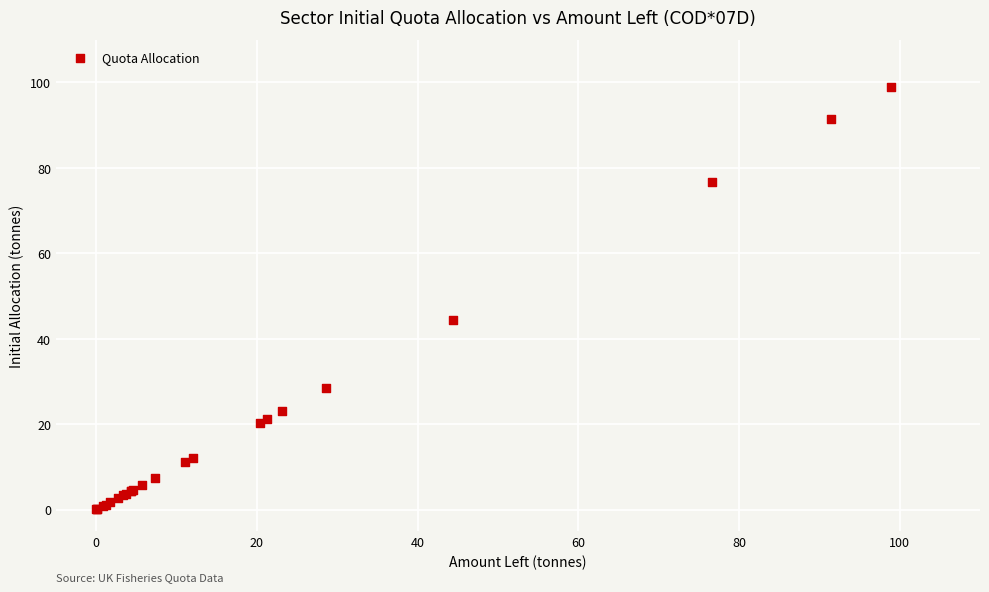

What Y value in the scatter plot is closest to 49?

44.4